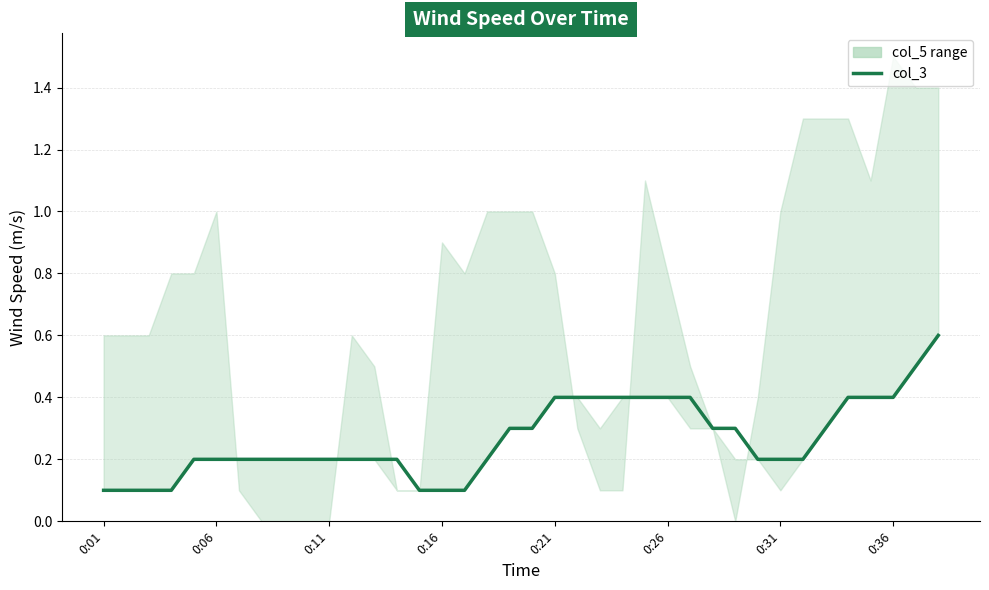

What is the sum of all values?

10.1